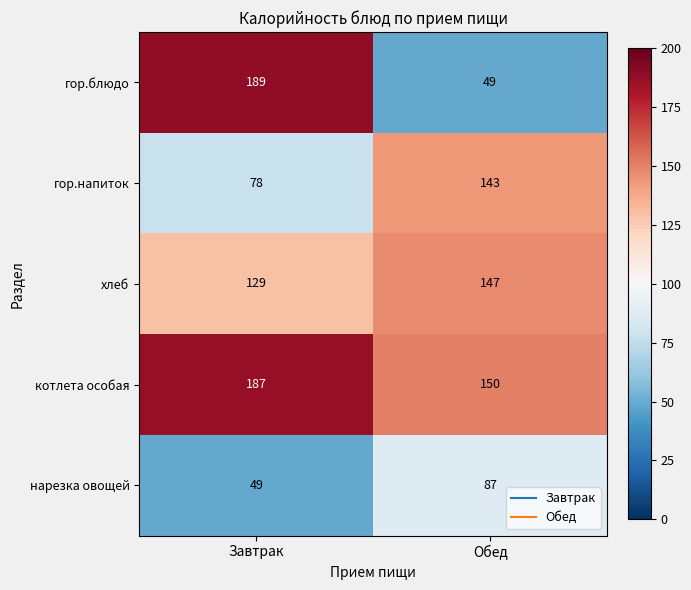

List the labels in order of котлета особая value, smallest first.

Обед, Завтрак